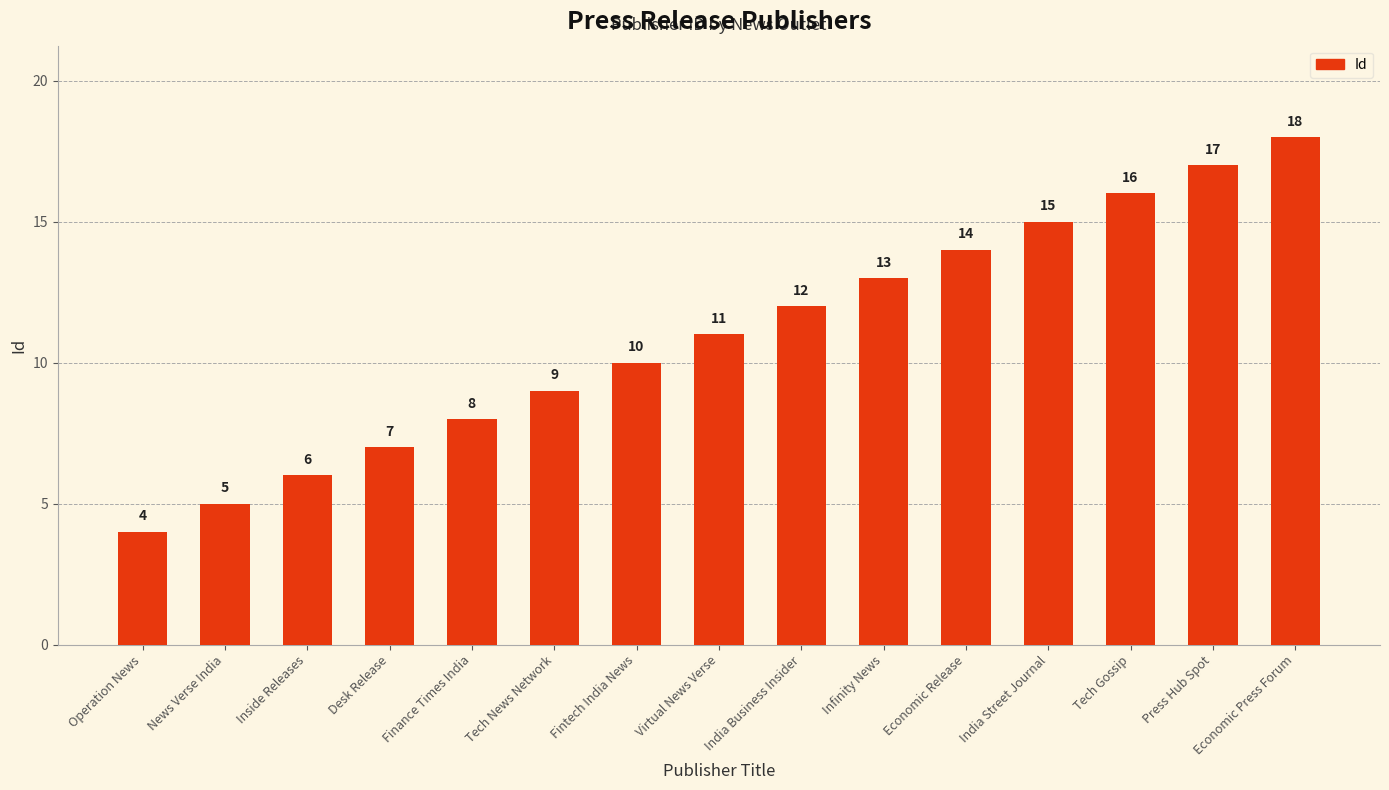

What is the sum of the values at Operation News and Finance Times India?

12